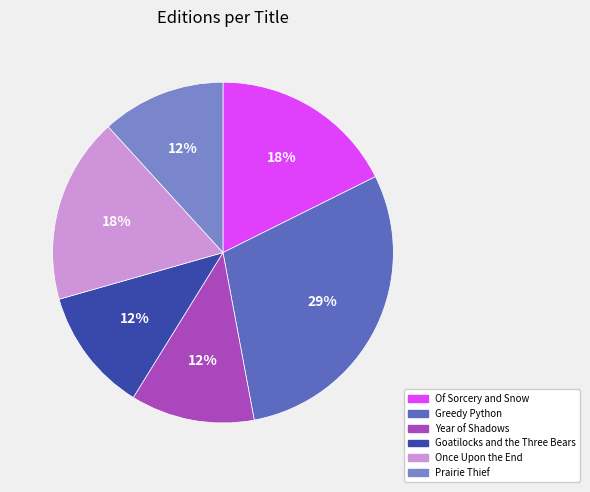

To the nearest percent, what is the average slice percentage?

17%